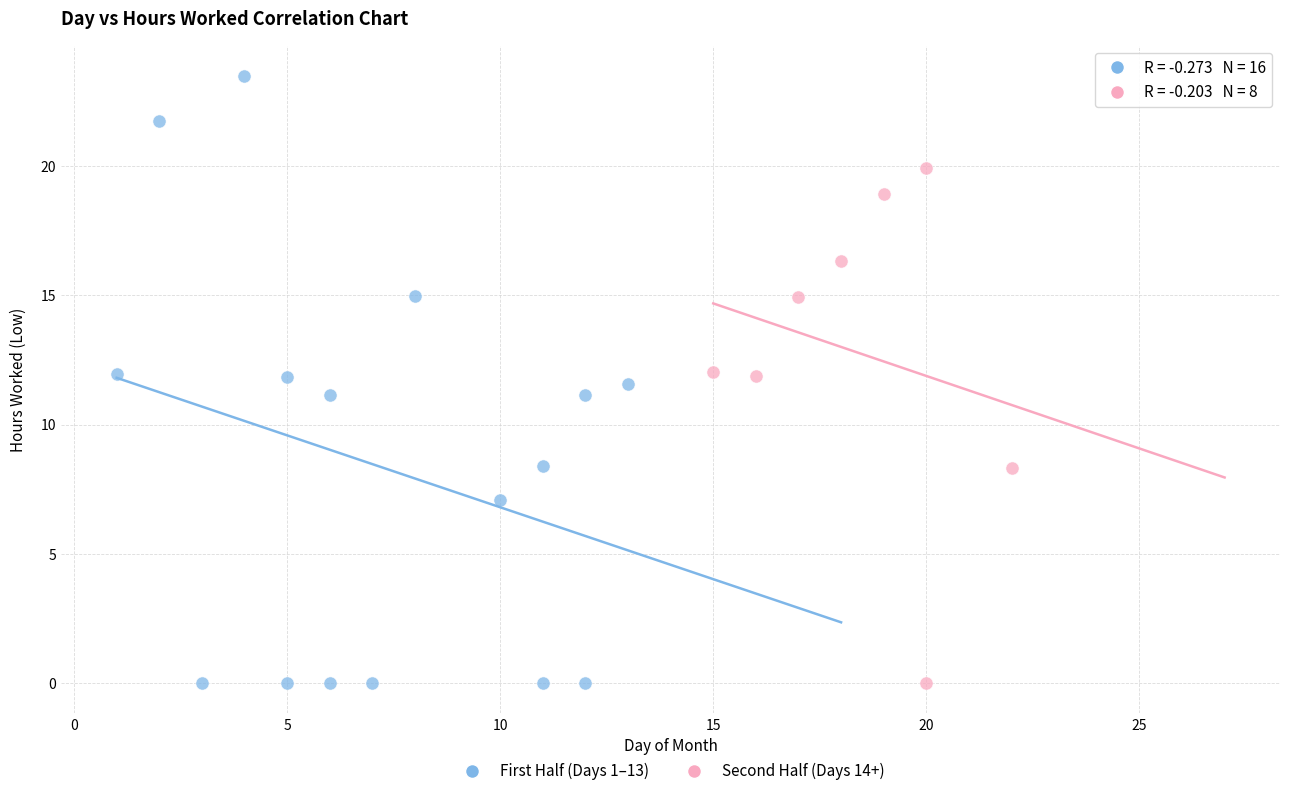

Which series has the largest Y range (max minus min)?

First Half (Days 1–13)